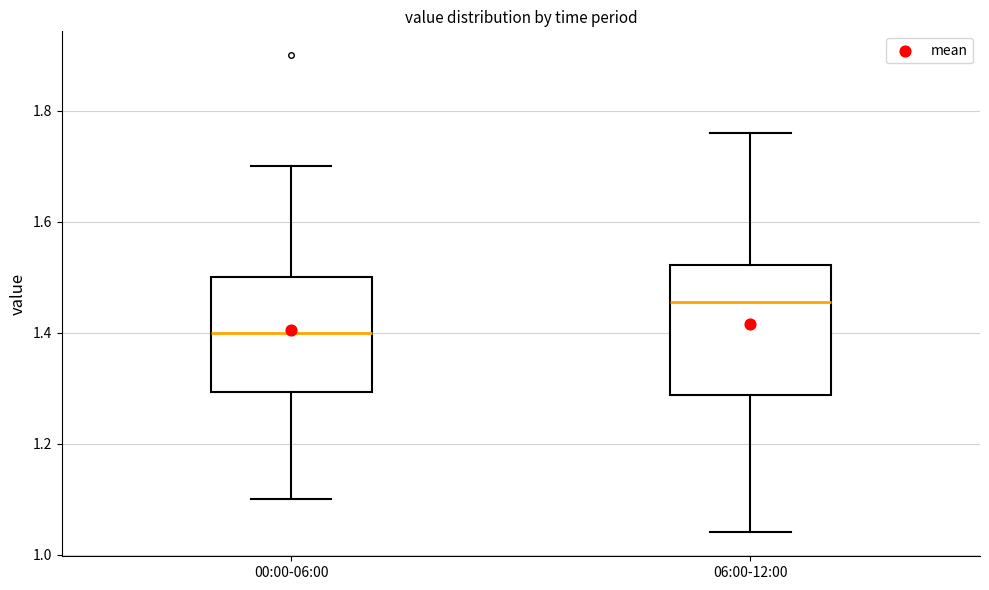

Comparing the boxes themselves (not the whiskers), which one is the tallest?

06:00-12:00